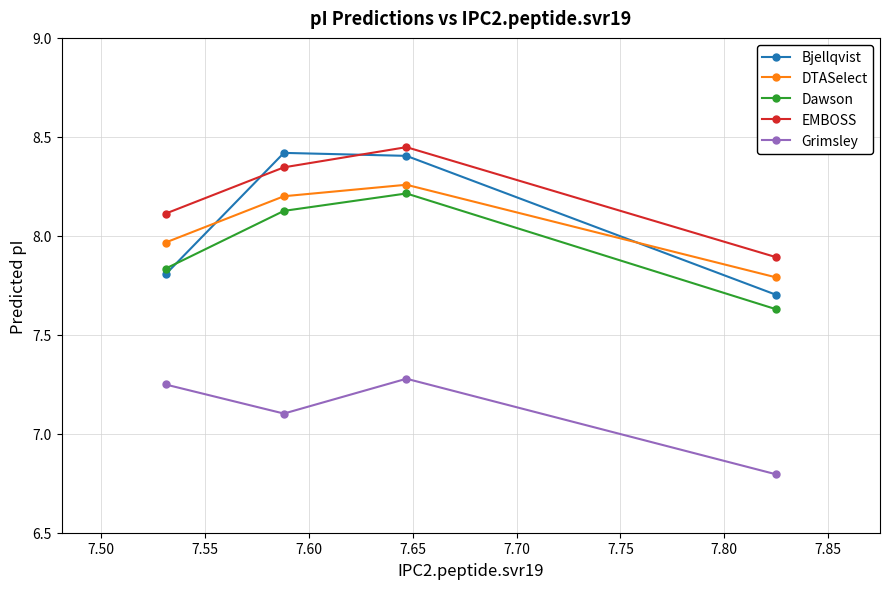

How many data points in Bjellqvist are less than 8?

2